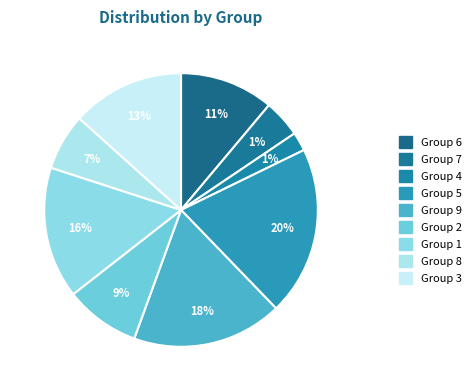

The 5 slice represents 20% of the pie. True or false?

True